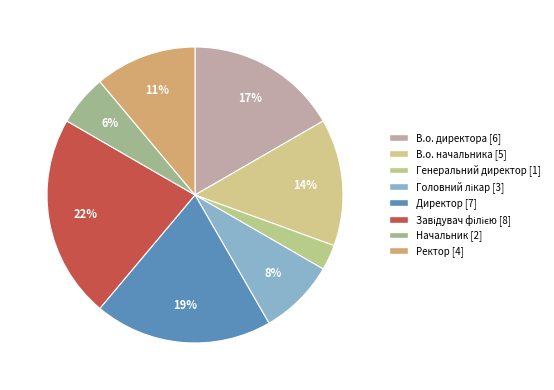

Is there a majority slice in this chart?

No